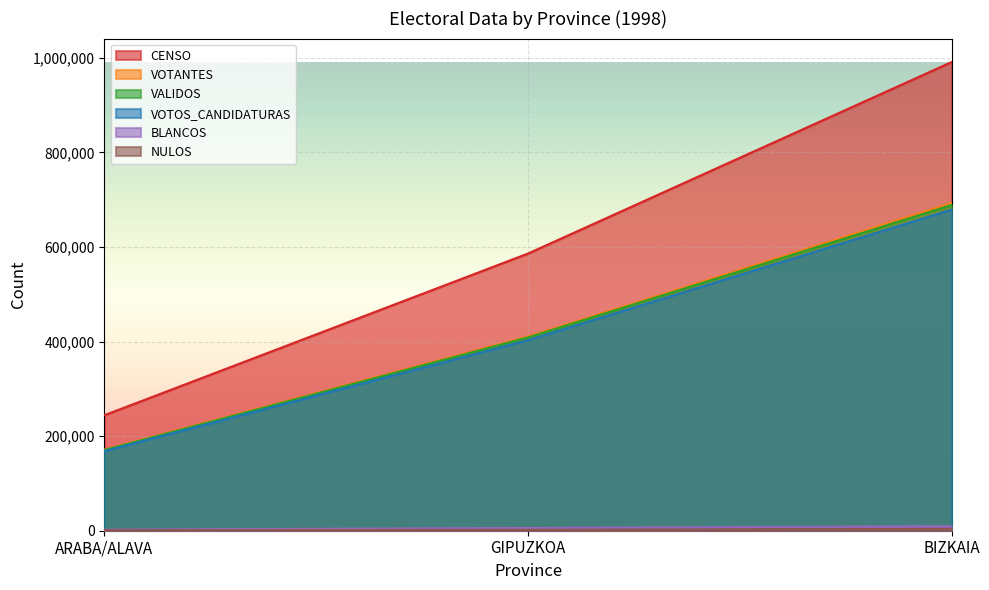

Rank the series by their maximum value, from highest to lowest.

CENSO, VOTANTES, VALIDOS, VOTOS_CANDIDATURAS, BLANCOS, NULOS